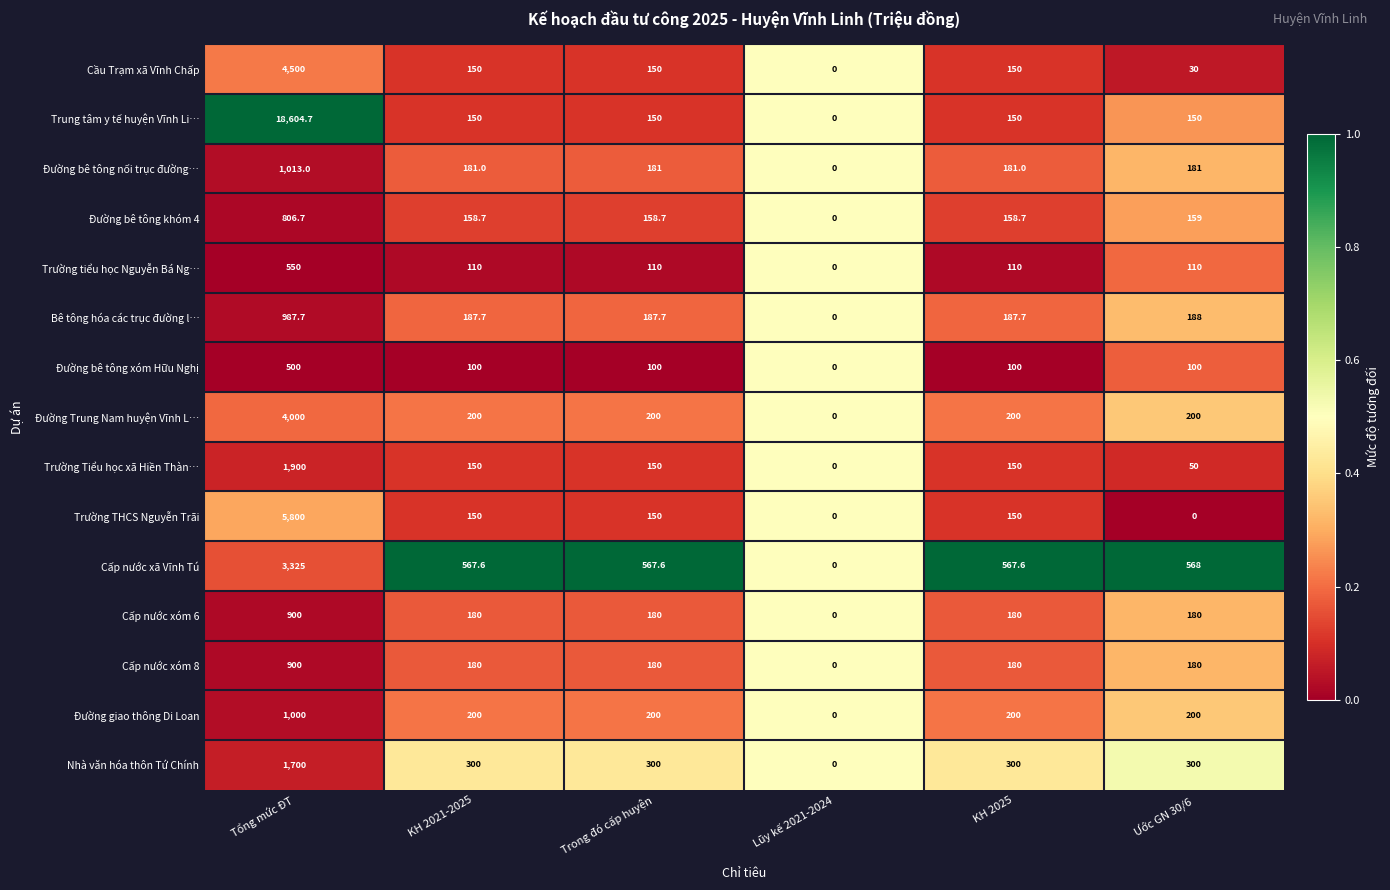

Which label corresponds to the largest value in the chart?

Tổng mức ĐT